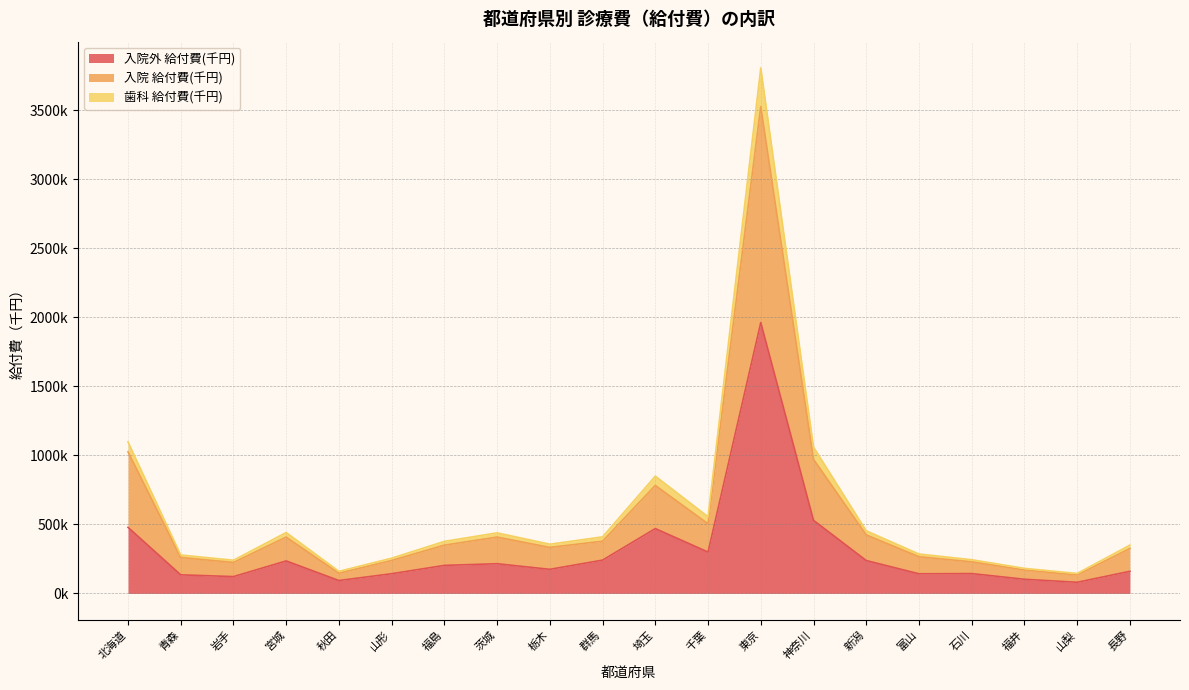

What is the value of the 入院外 給付費(千円) point at the 8th from the left?

215126.4